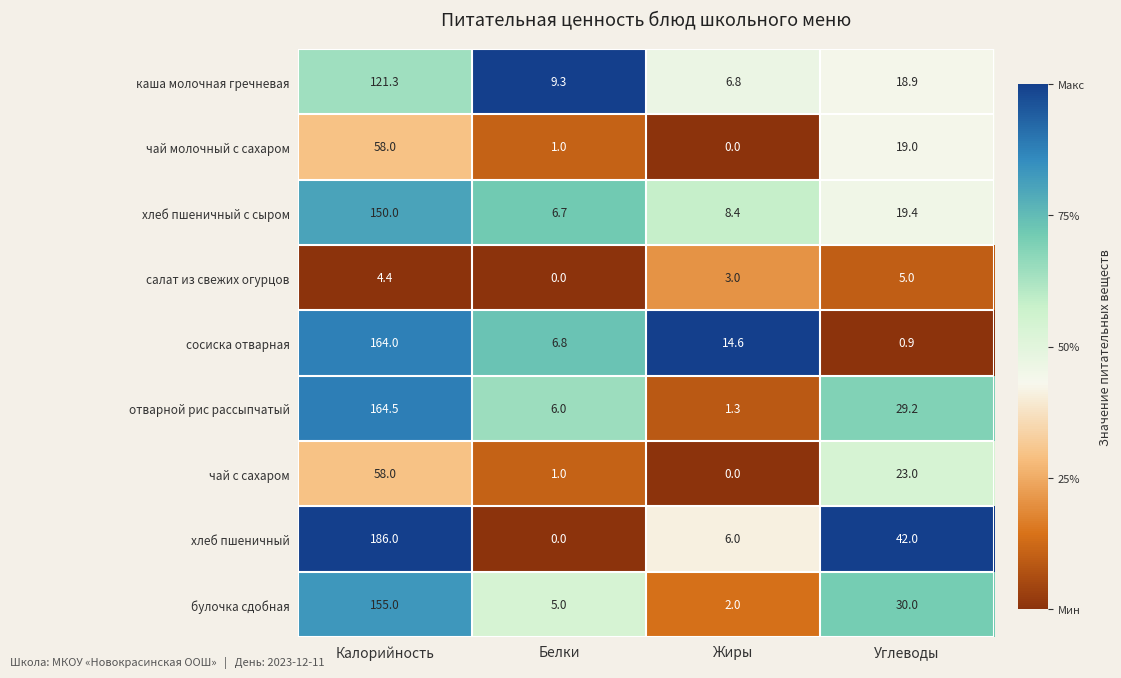

Which series has the largest total across all categories?

хлеб пшеничный